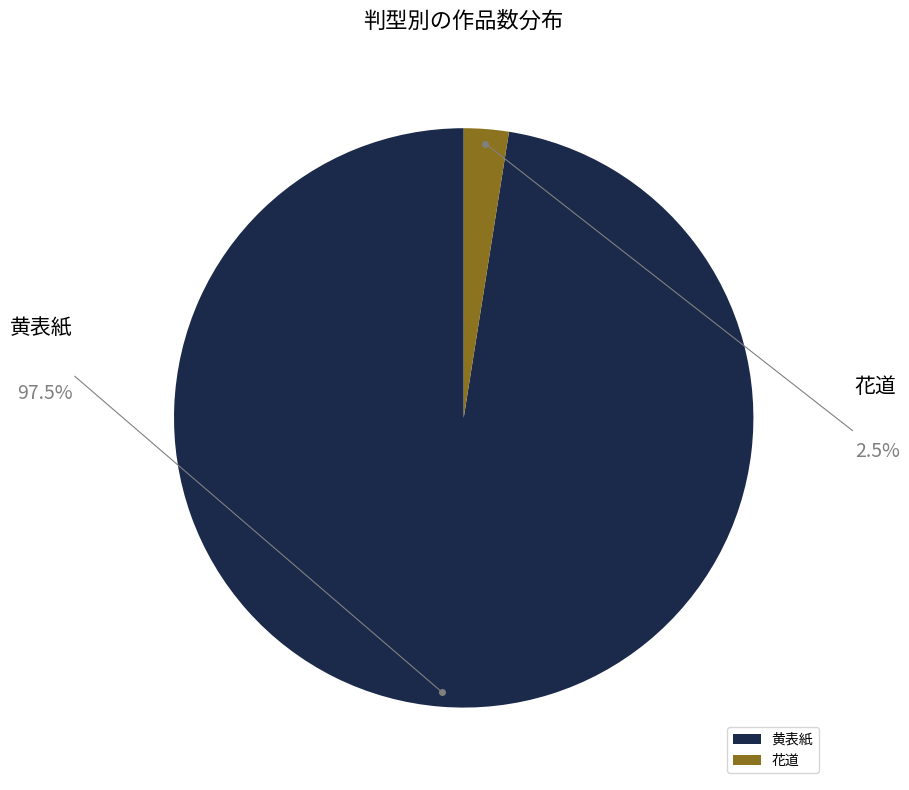

Which slice is the largest?

黄表紙